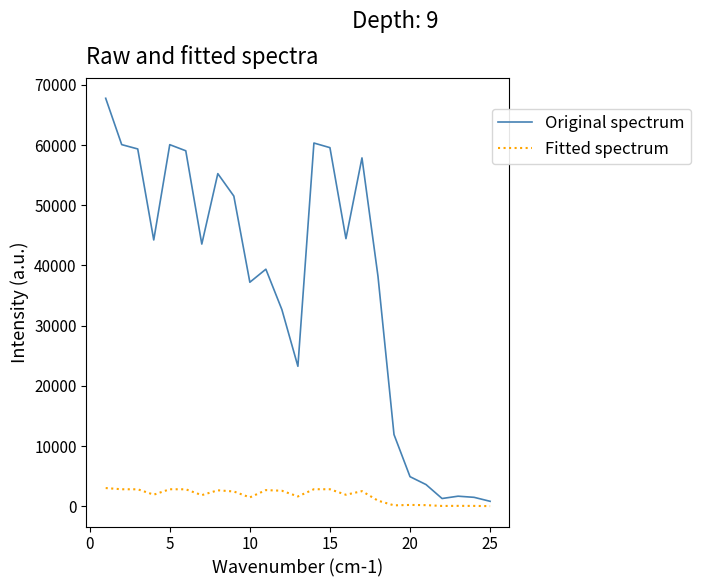

What is the sum of all Fitted spectrum values?

43362